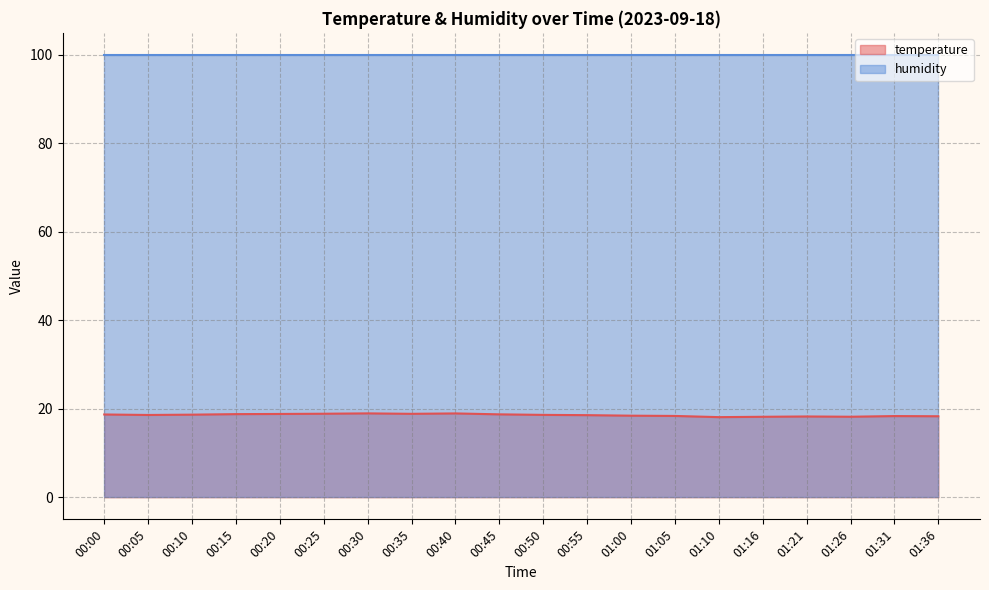

At which category does the chart reach its minimum across all series?

01:10